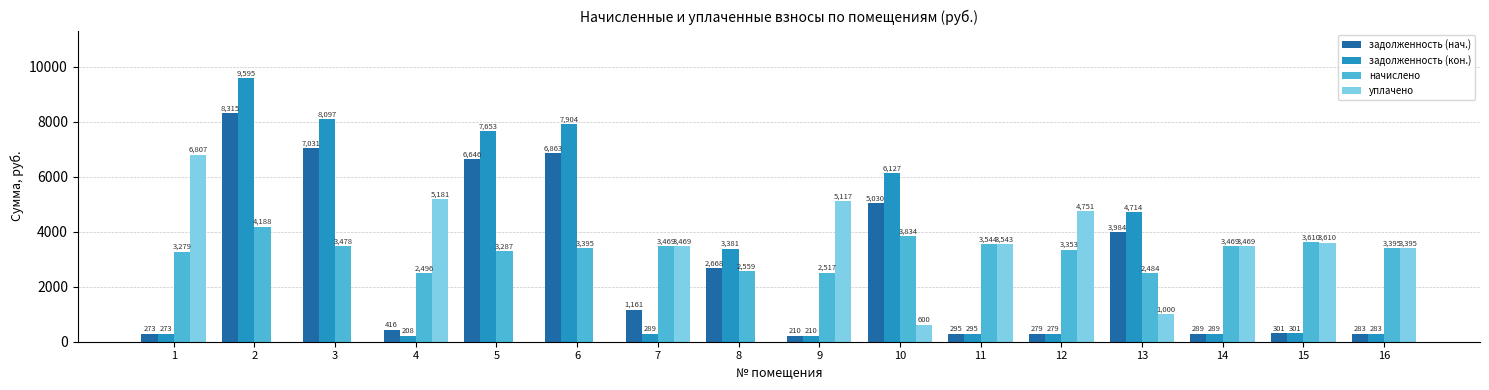

Between 3 and 12, which series saw the biggest shift?

задолженность (кон.)